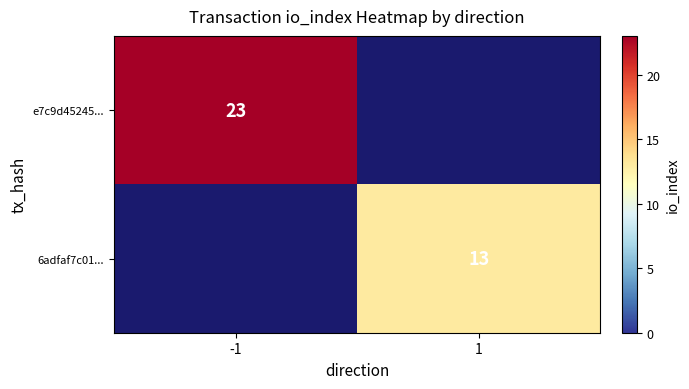

The value of 6adfaf7c01... at 1 is 23.4. True or false?

False